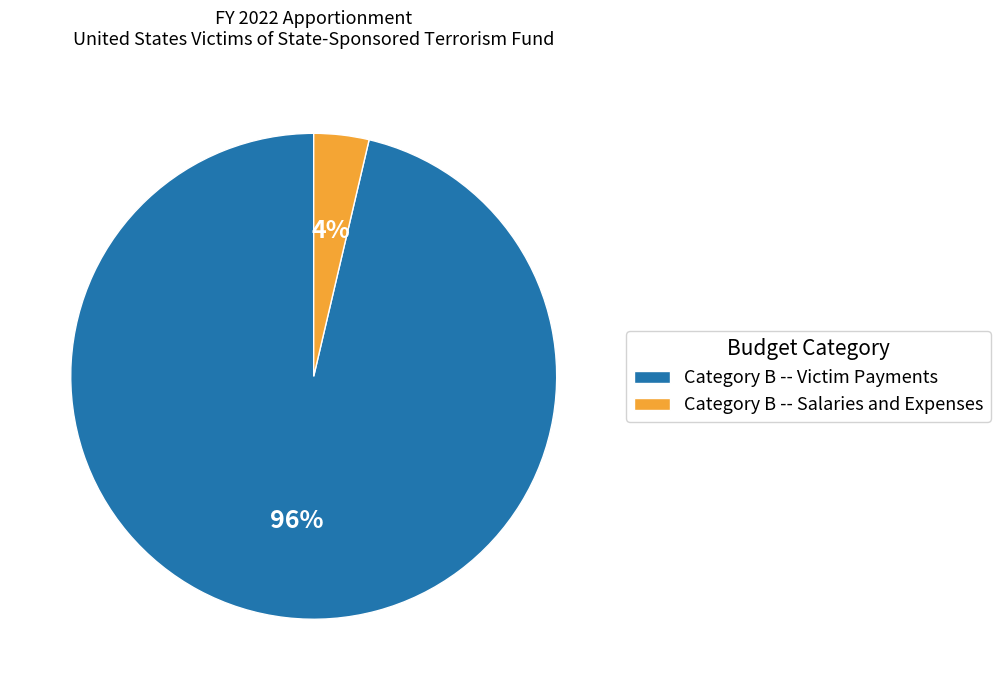

Between Category B -- Victim Payments and Category B -- Salaries and Expenses, which is larger?

Category B -- Victim Payments